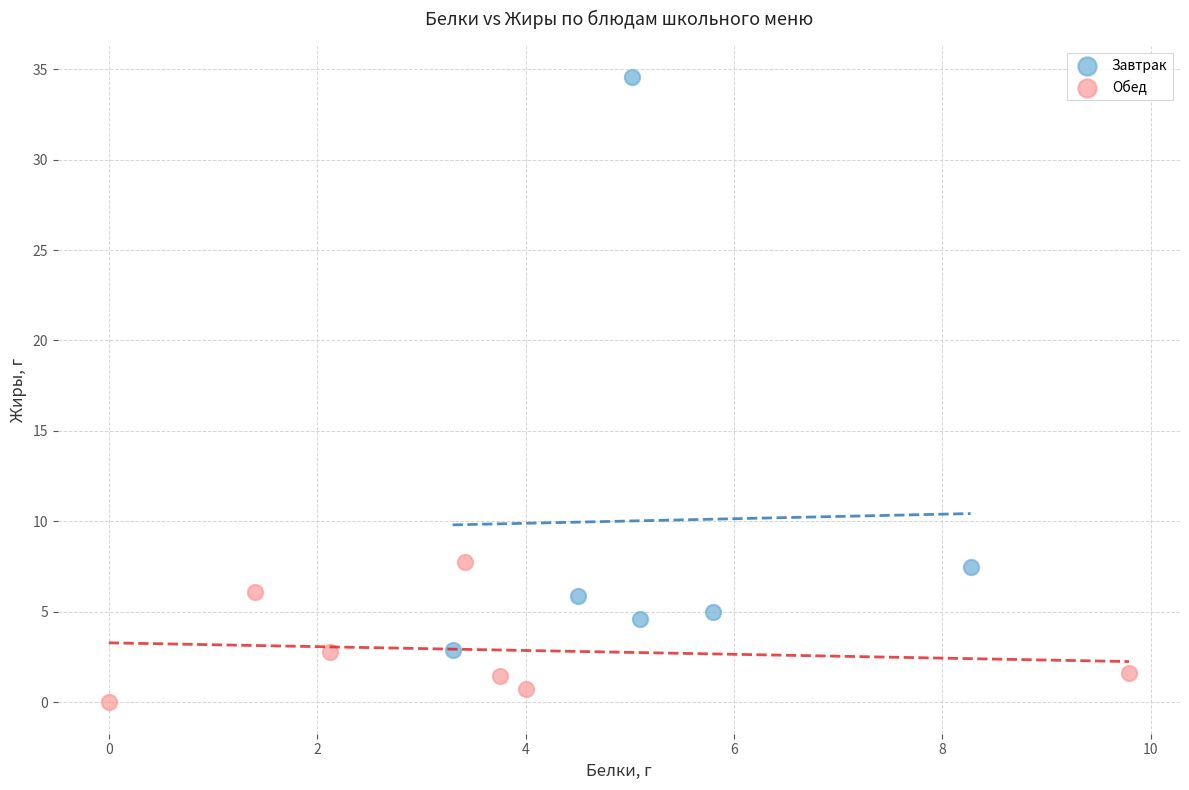

Which series reaches the maximum Y coordinate?

Завтрак